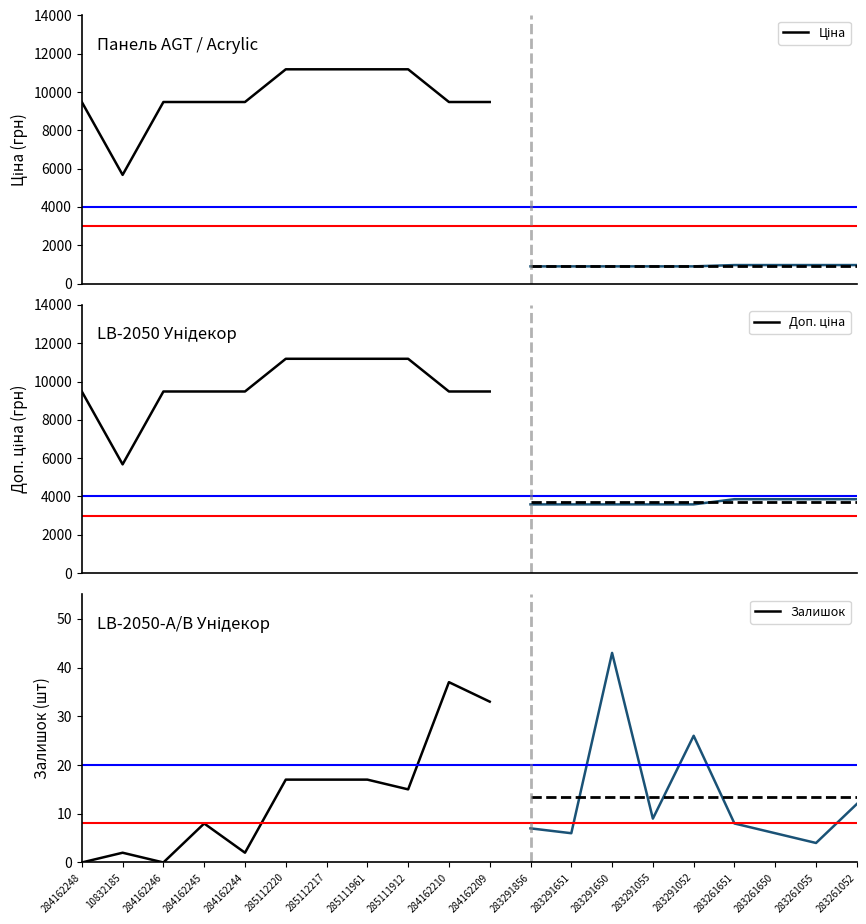

What value does the Ціна series have at 284162245?

9480.1